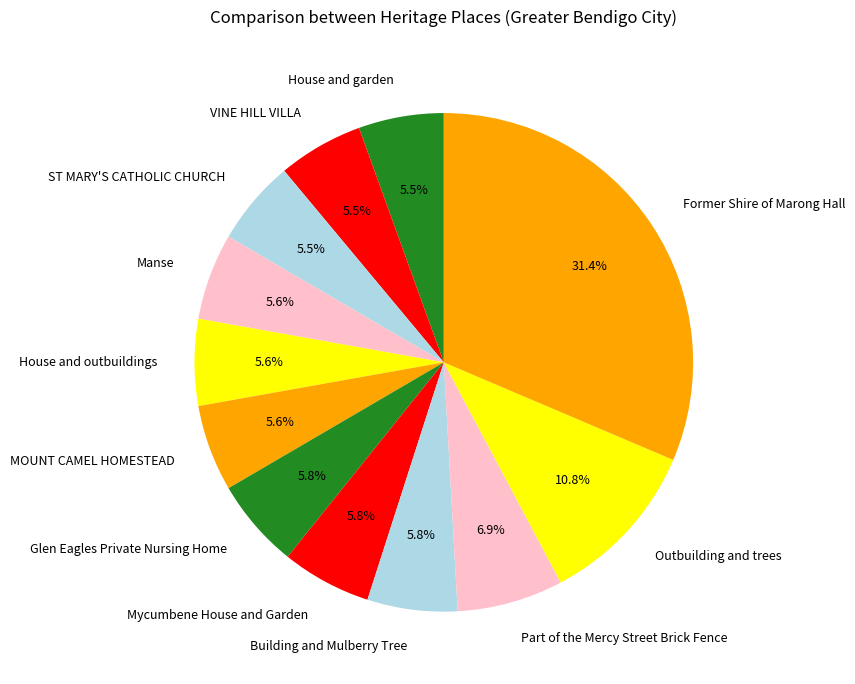

What portion of the pie excludes Mycumbene House and Garden?

94.2%